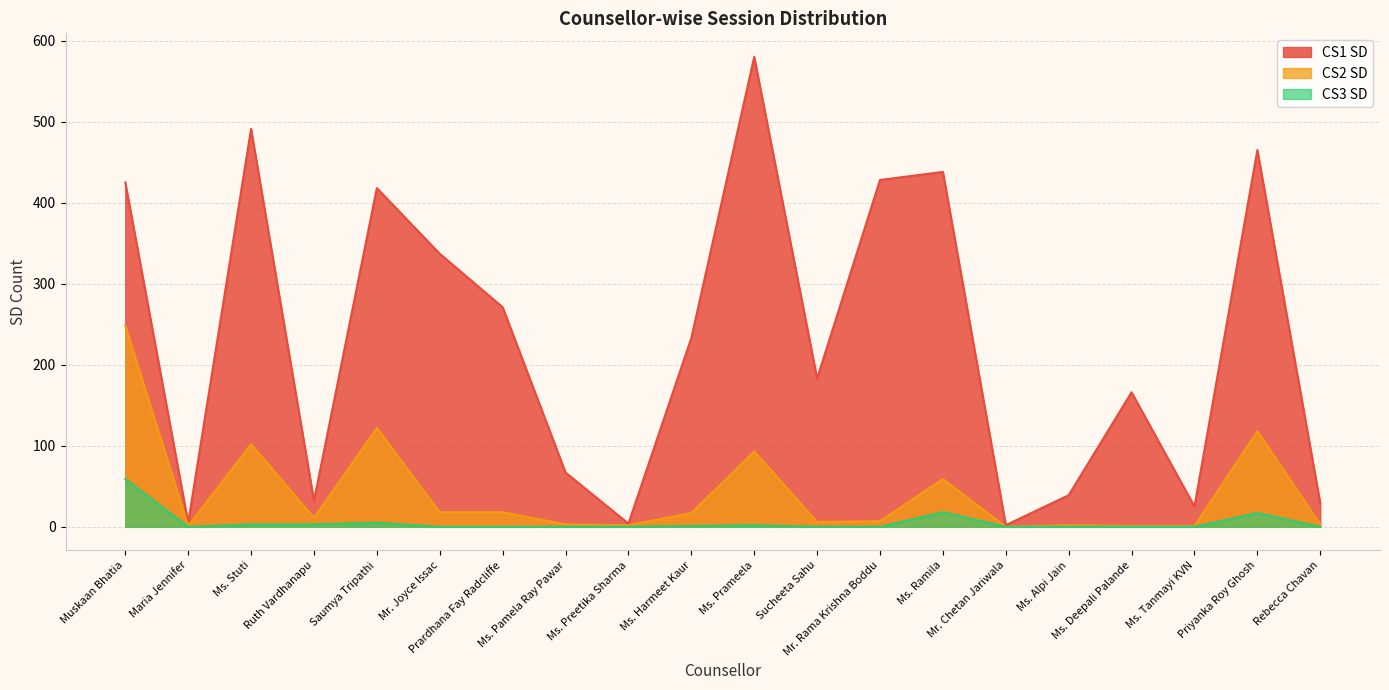

What is the total value across all series at Saumya Tripathi?

545